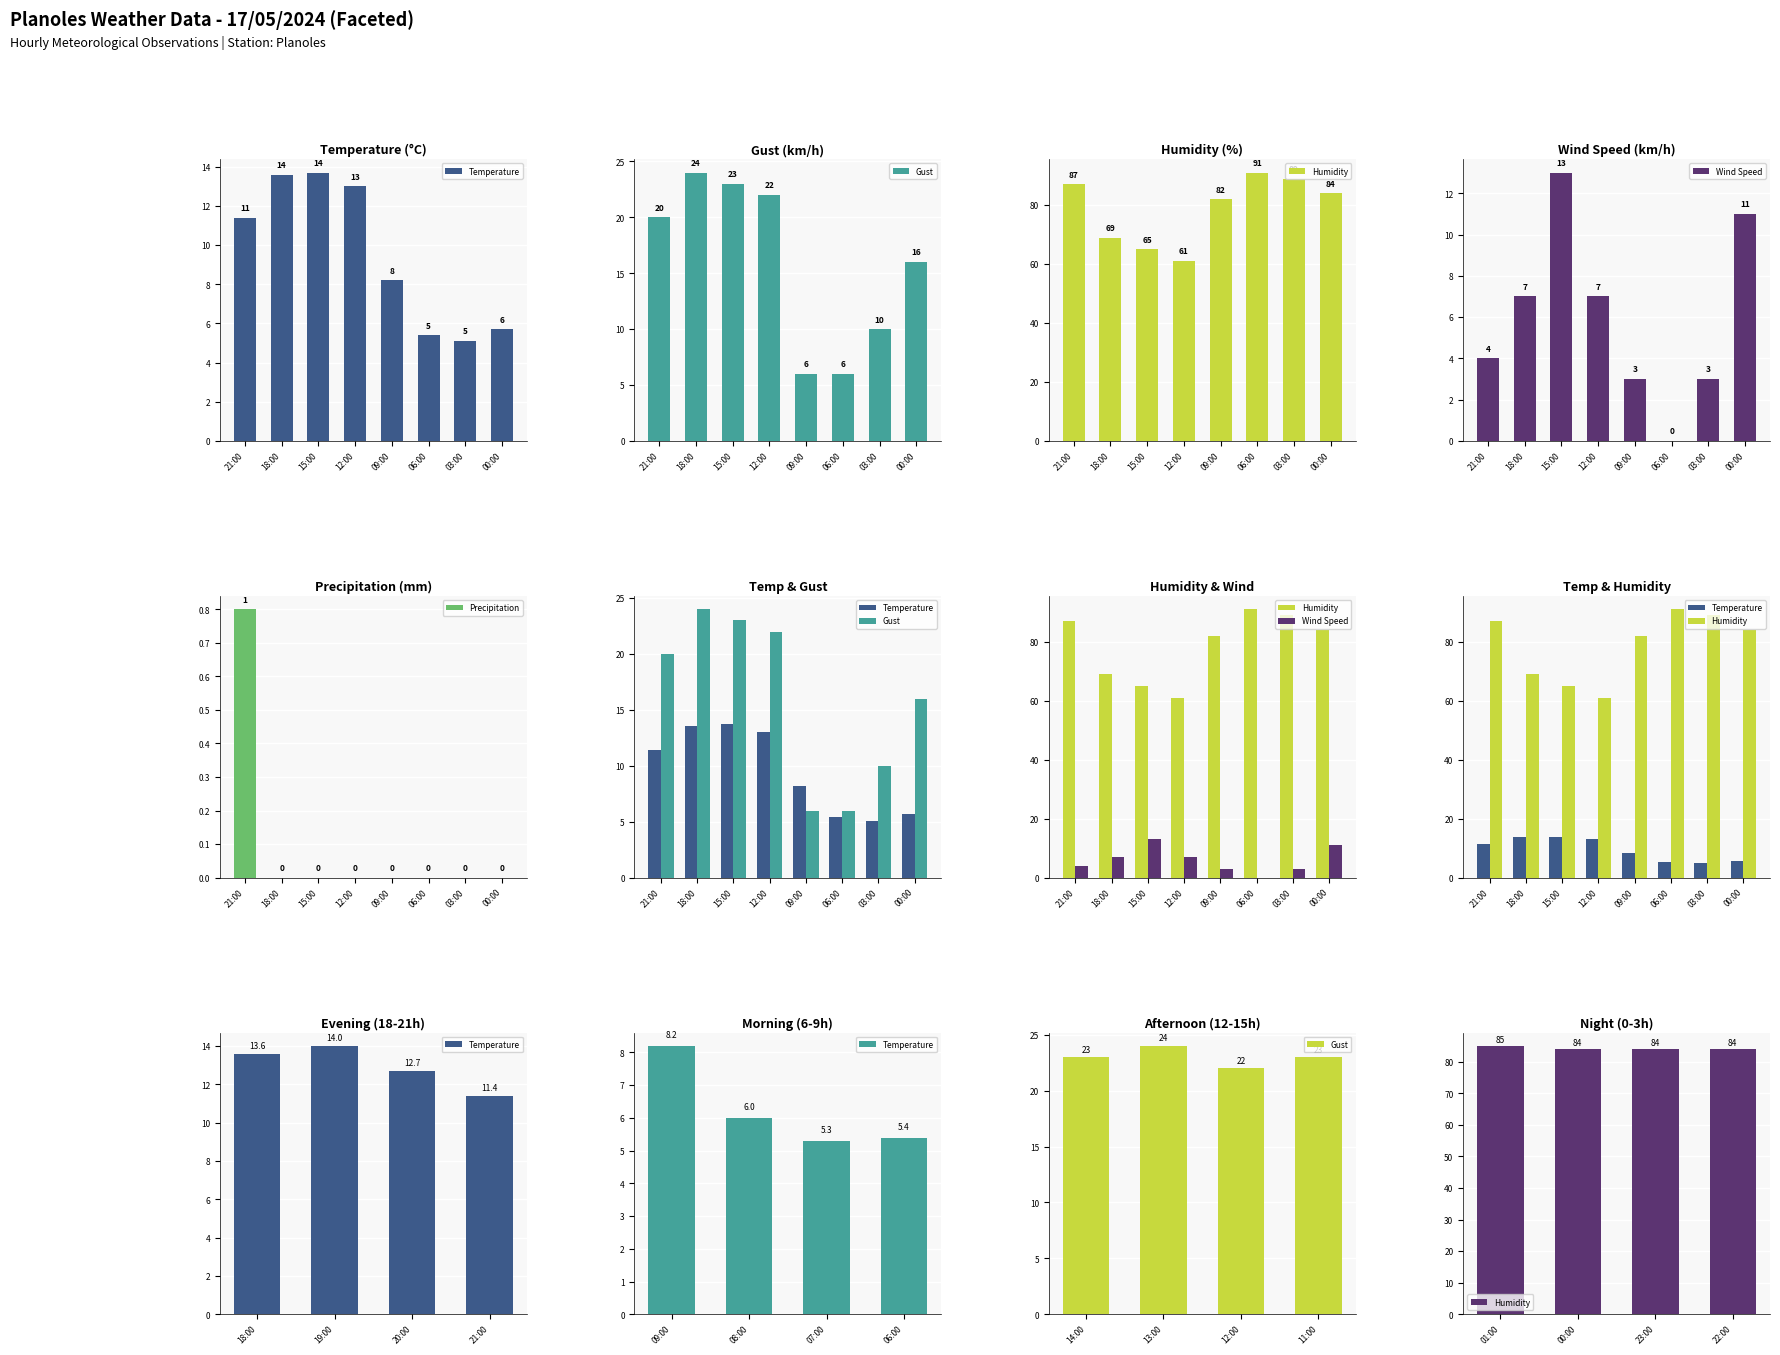

Is it true that Precipitation equals 0.0 at 06:00?

True